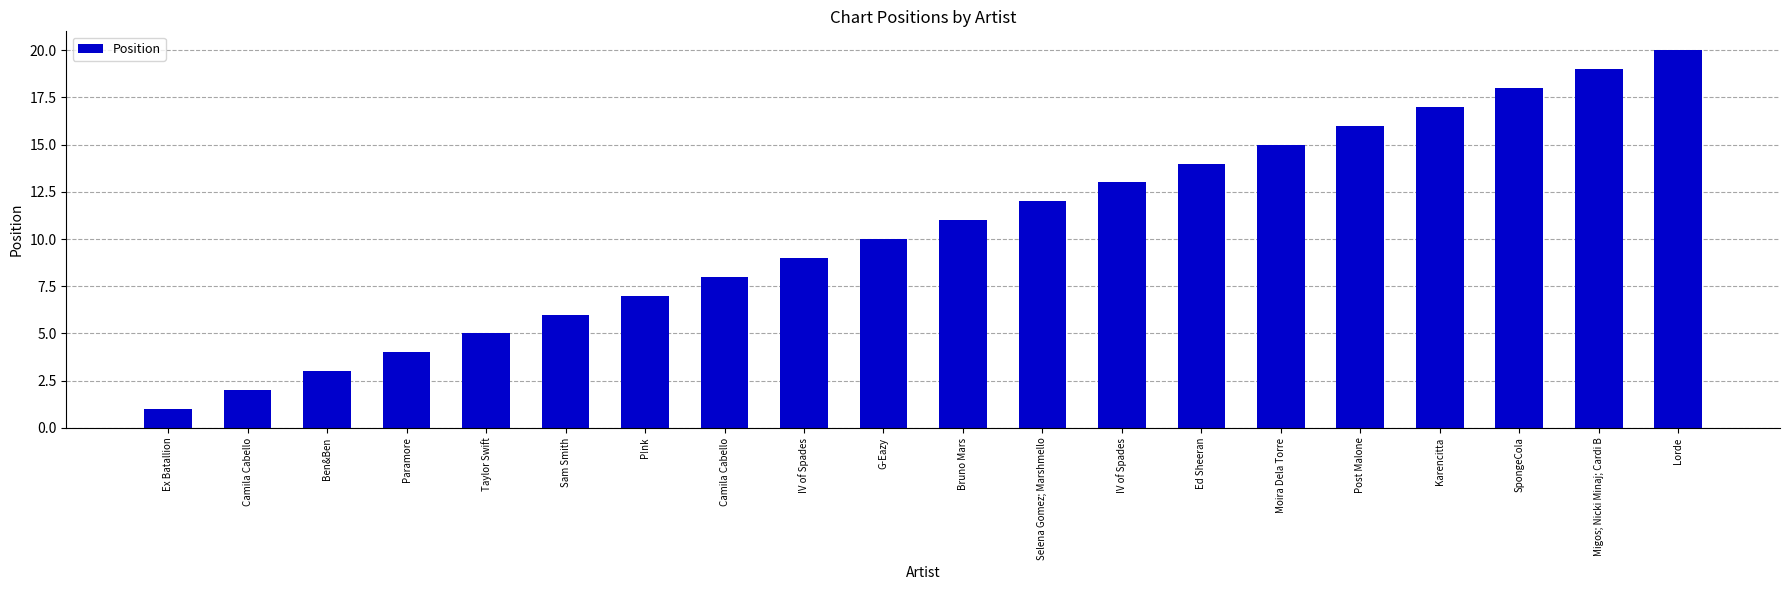

Are the bars horizontal?

No